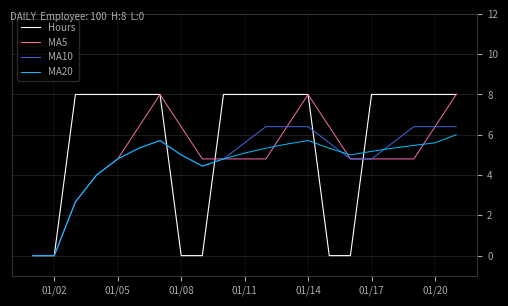

What is the greatest value displayed?

8.0